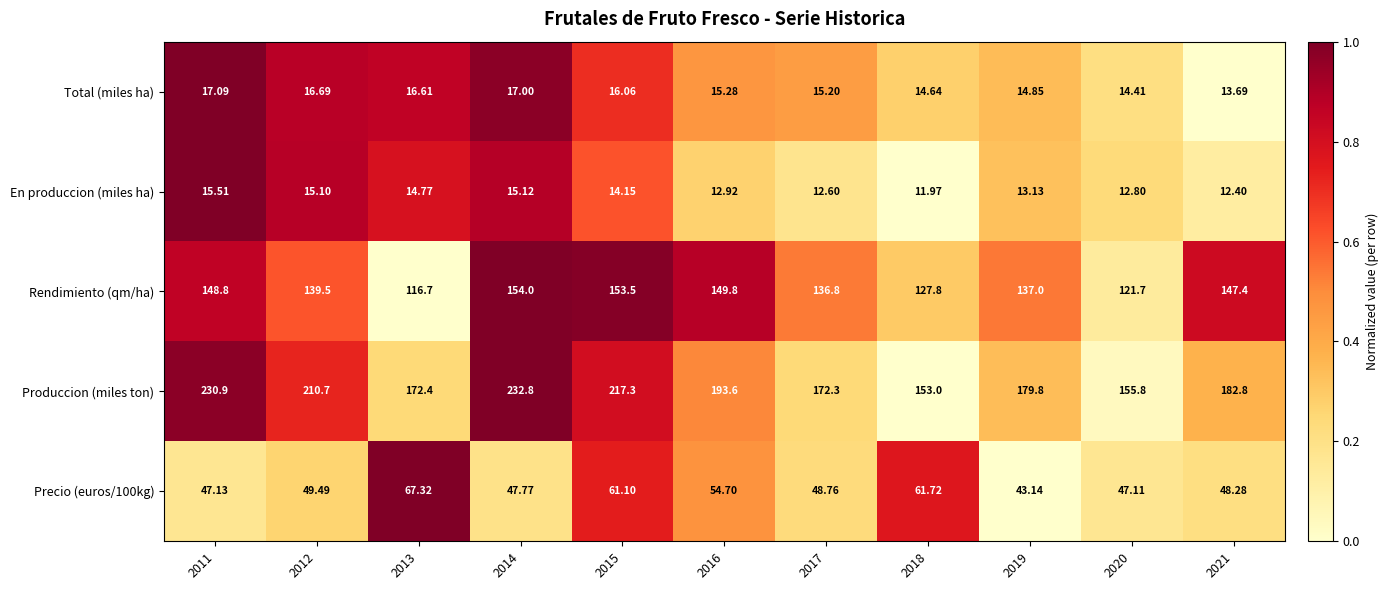

How many categories are shown in the chart?

11